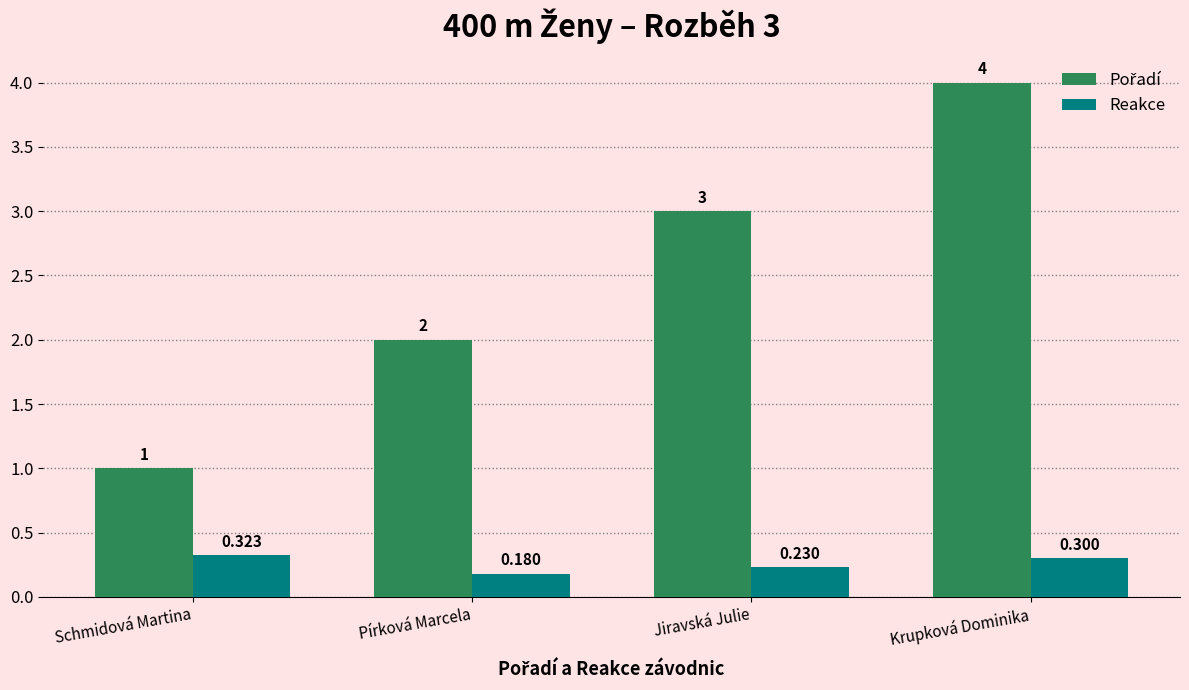

Rank the categories by Reakce value from highest to lowest.

Schmidová Martina, Krupková Dominika, Jiravská Julie, Pírková Marcela